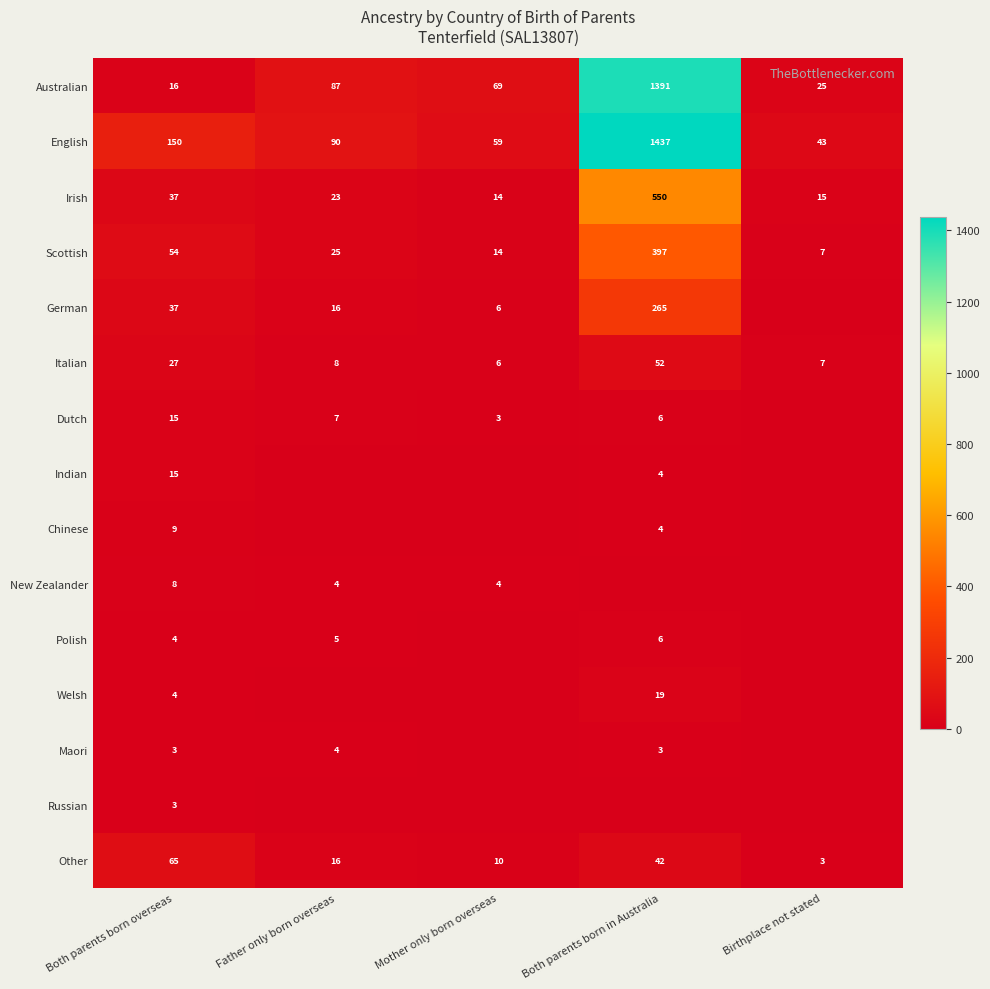

What is the difference between the maximum and minimum values in the Scottish series?

390